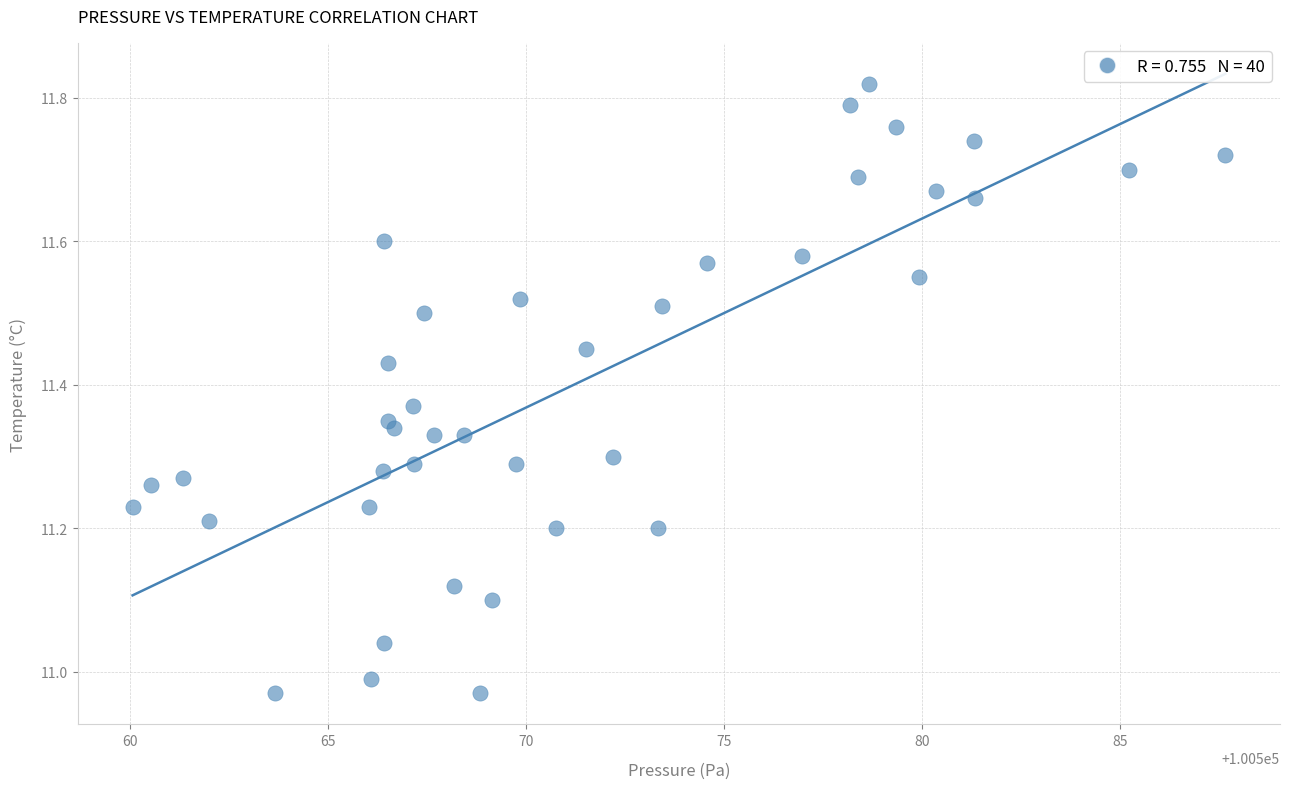

What is the range of X values (max minus min)?

27.6